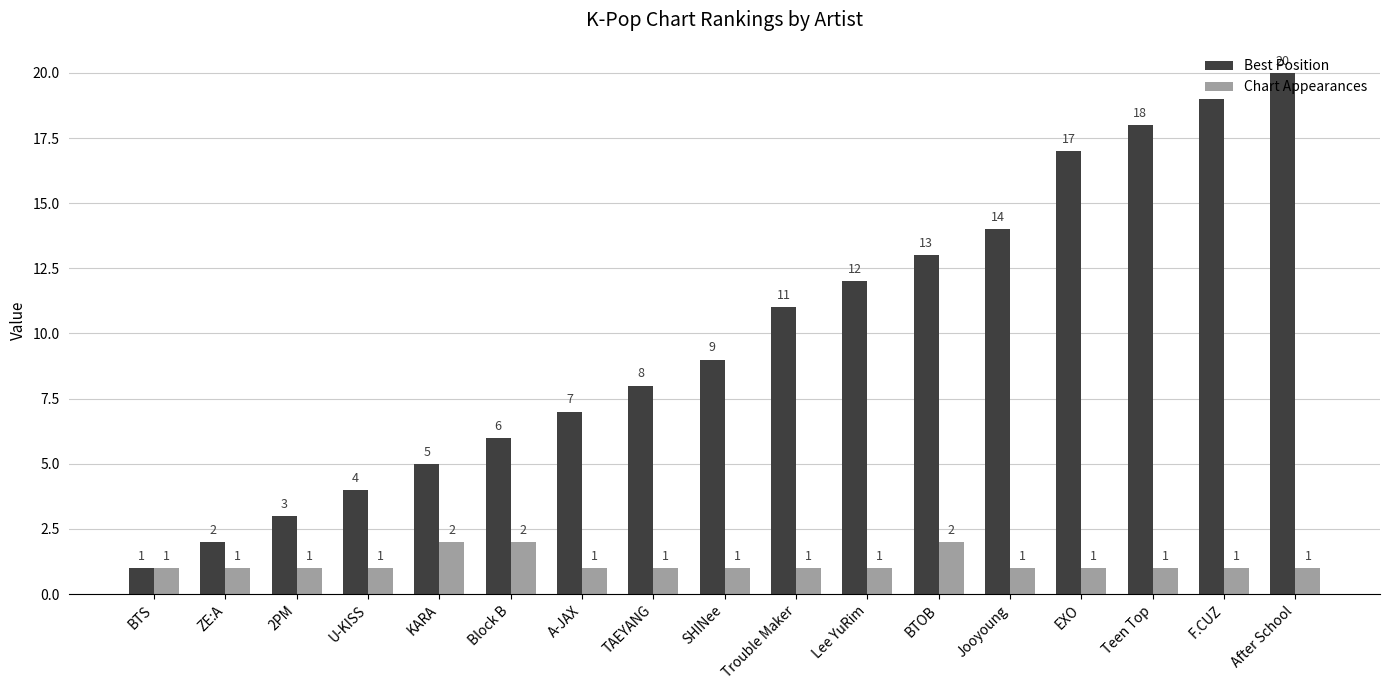

What is the label of the 9th bar from the right?

SHINee